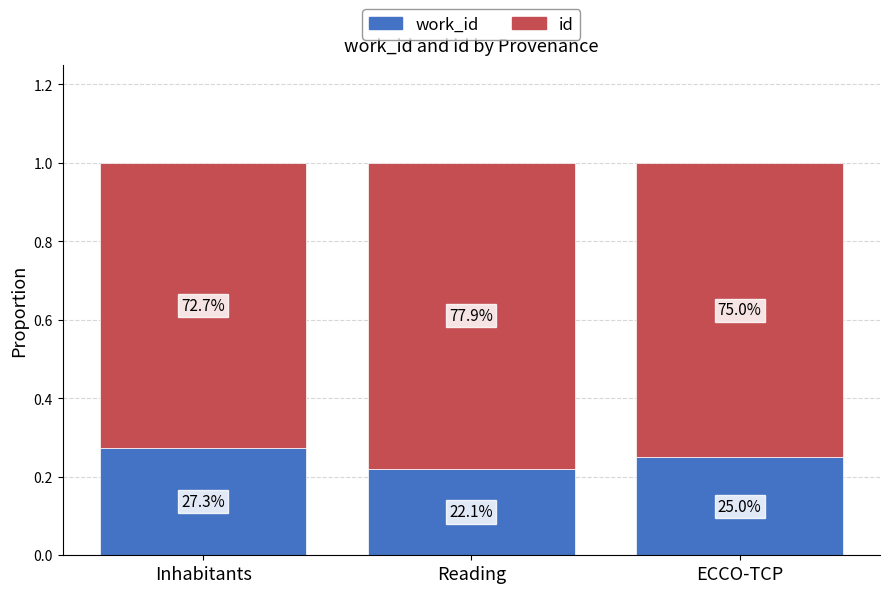

List the series in order of their peak value, highest first.

id, work_id